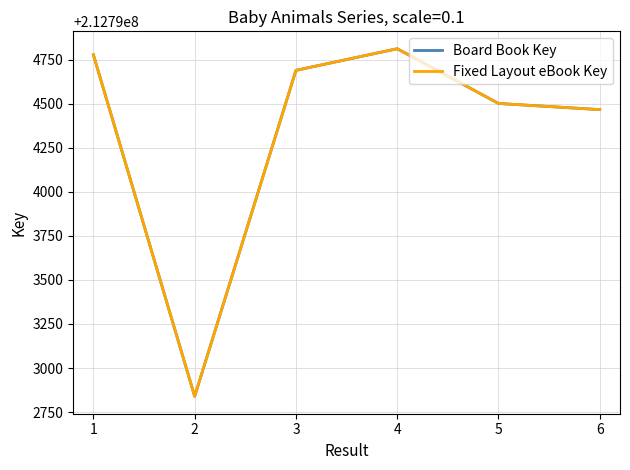

How many lines are shown in the chart?

2